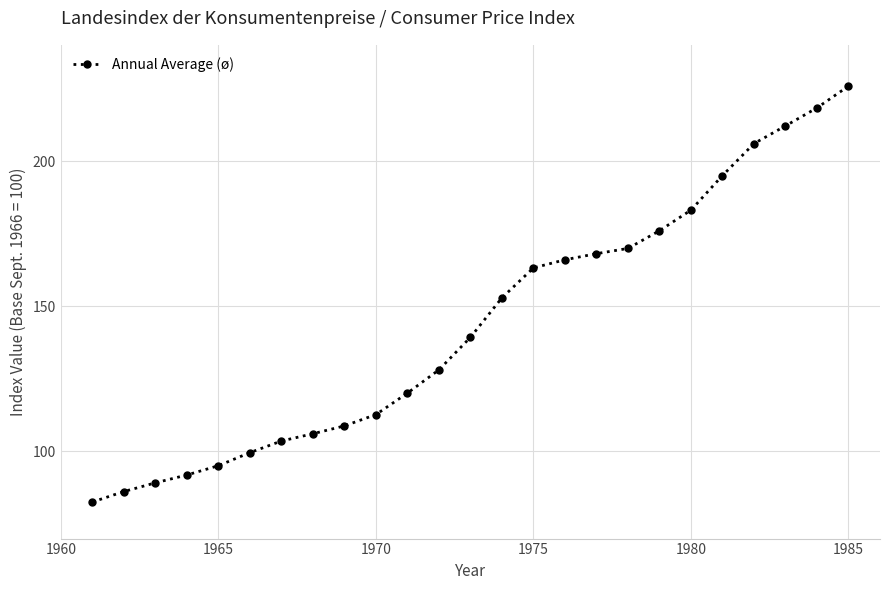

What is the smallest value displayed?

82.6